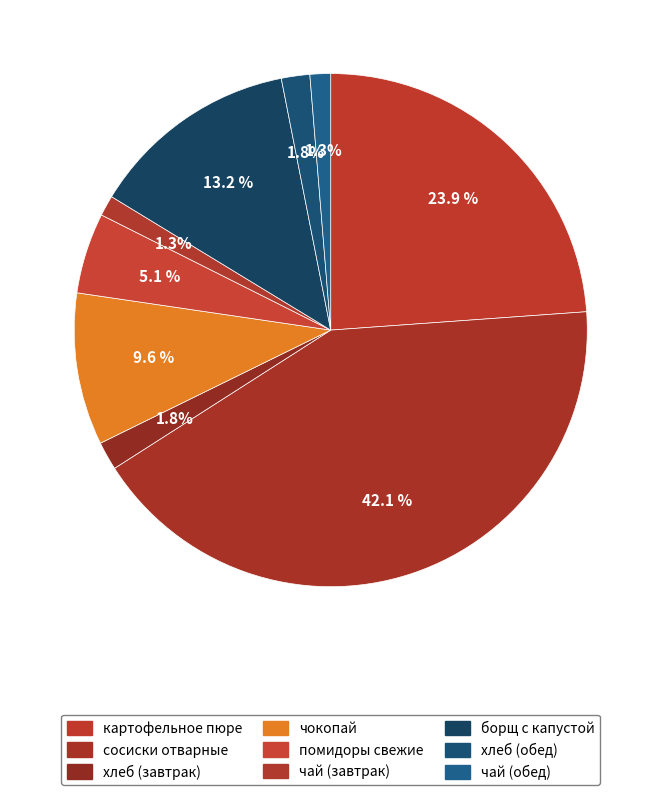

How many slices are in this pie chart?

9